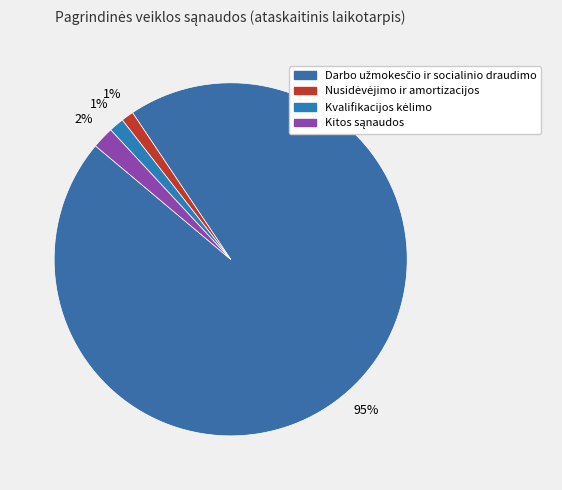

Combined, what portion of the pie is Nusidėvėjimo ir amortizacijos and Kvalifikacijos kėlimo?

2.5%